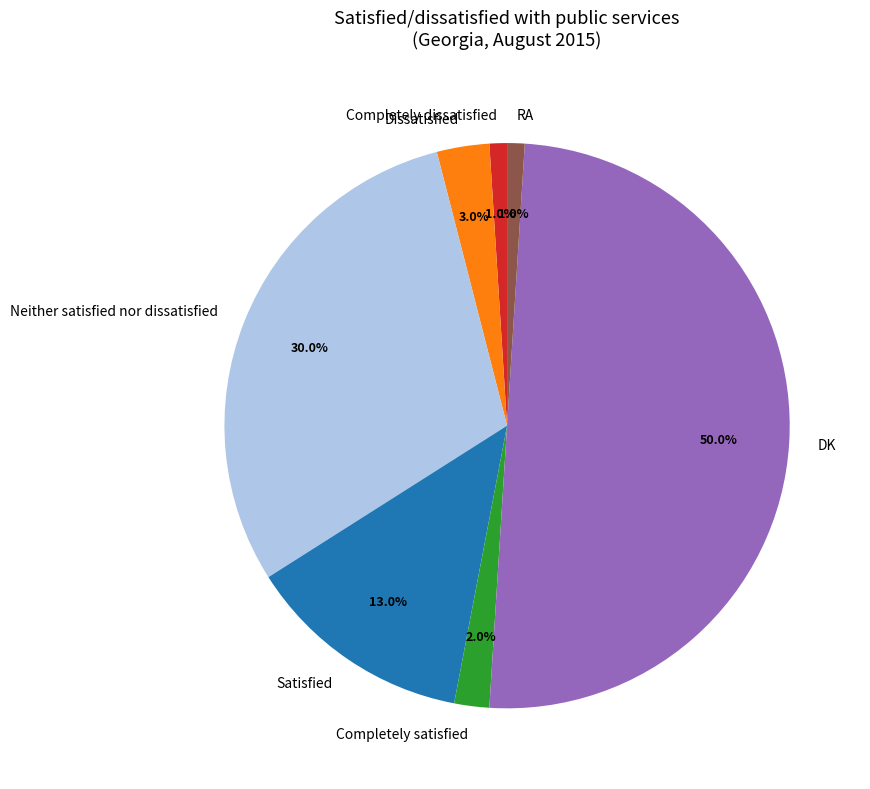

Combined, what portion of the pie is Completely satisfied and RA?

3.0%